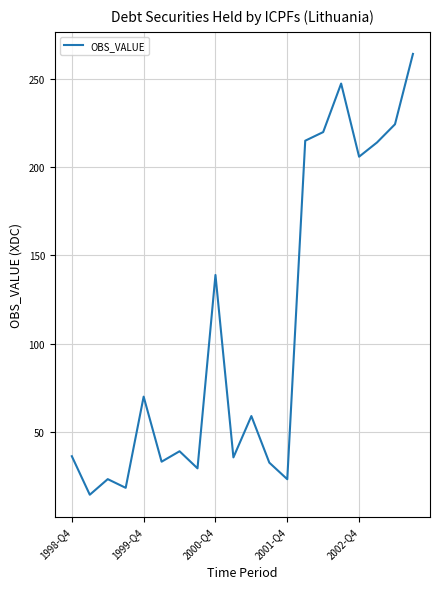

What is the maximum value shown in the chart?

264.5